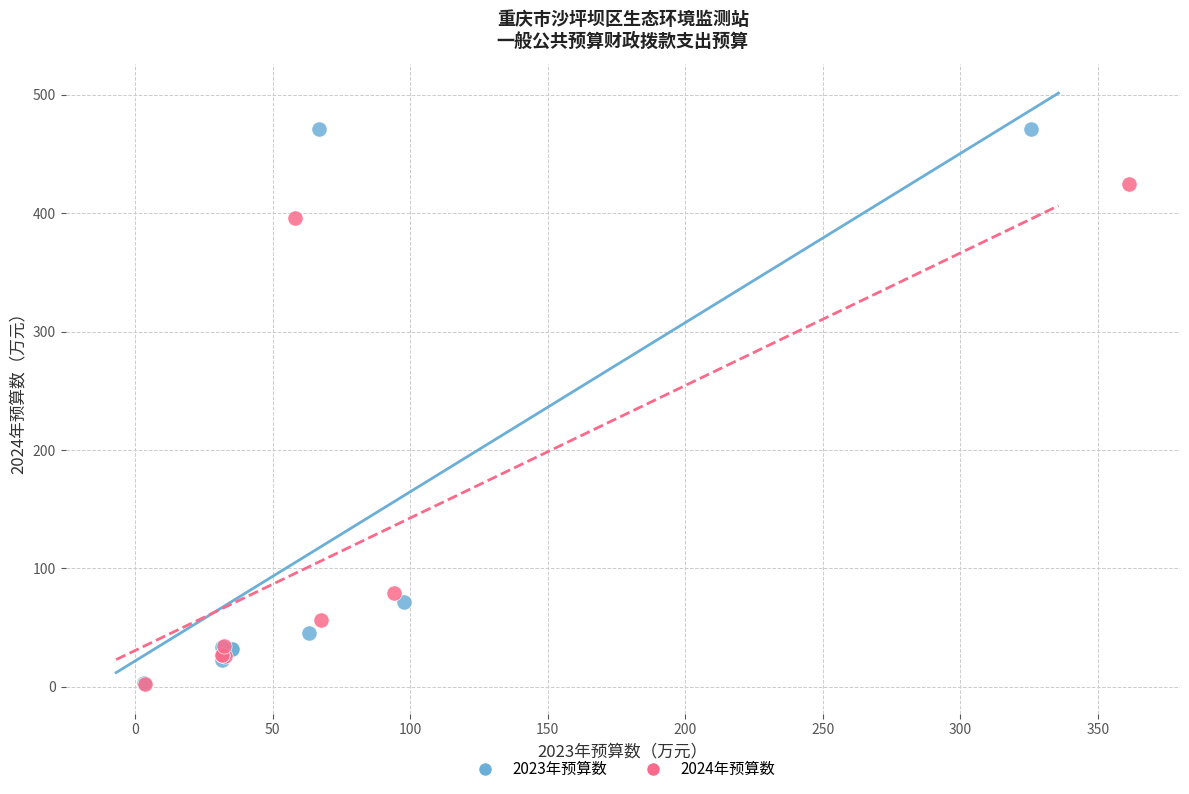

Which series reaches the maximum Y coordinate?

2023年预算数